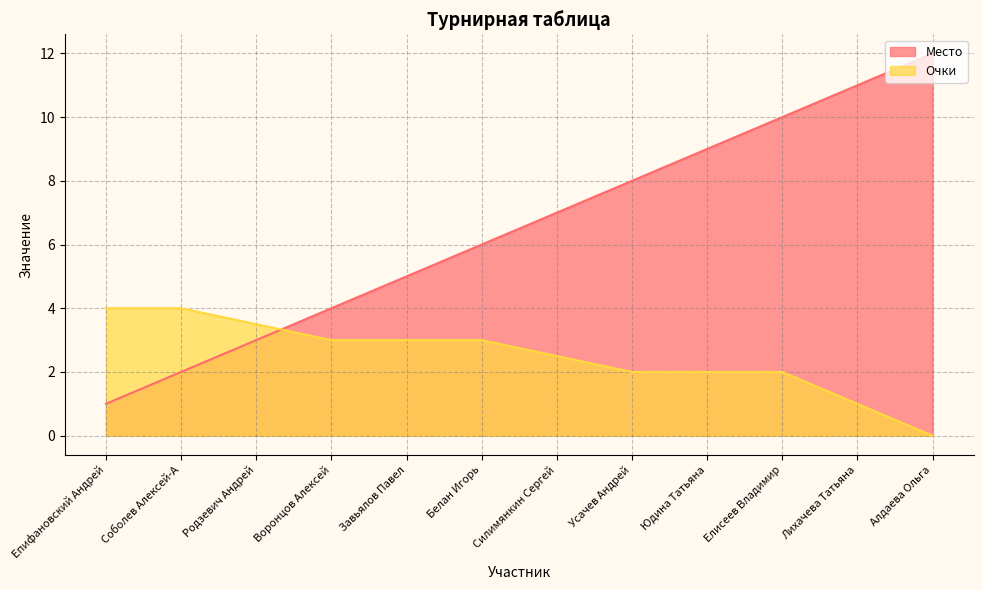

At which label is Место closest to 6?

Белан Игорь